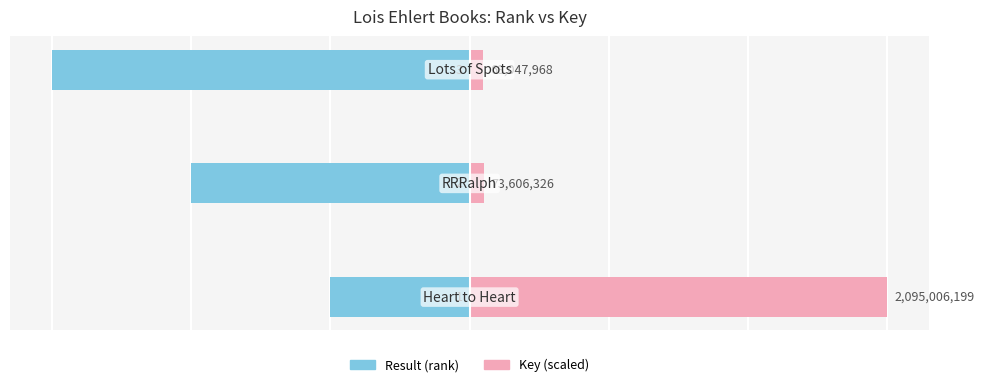

What value does the Result (rank) series have at 0?

-1.0